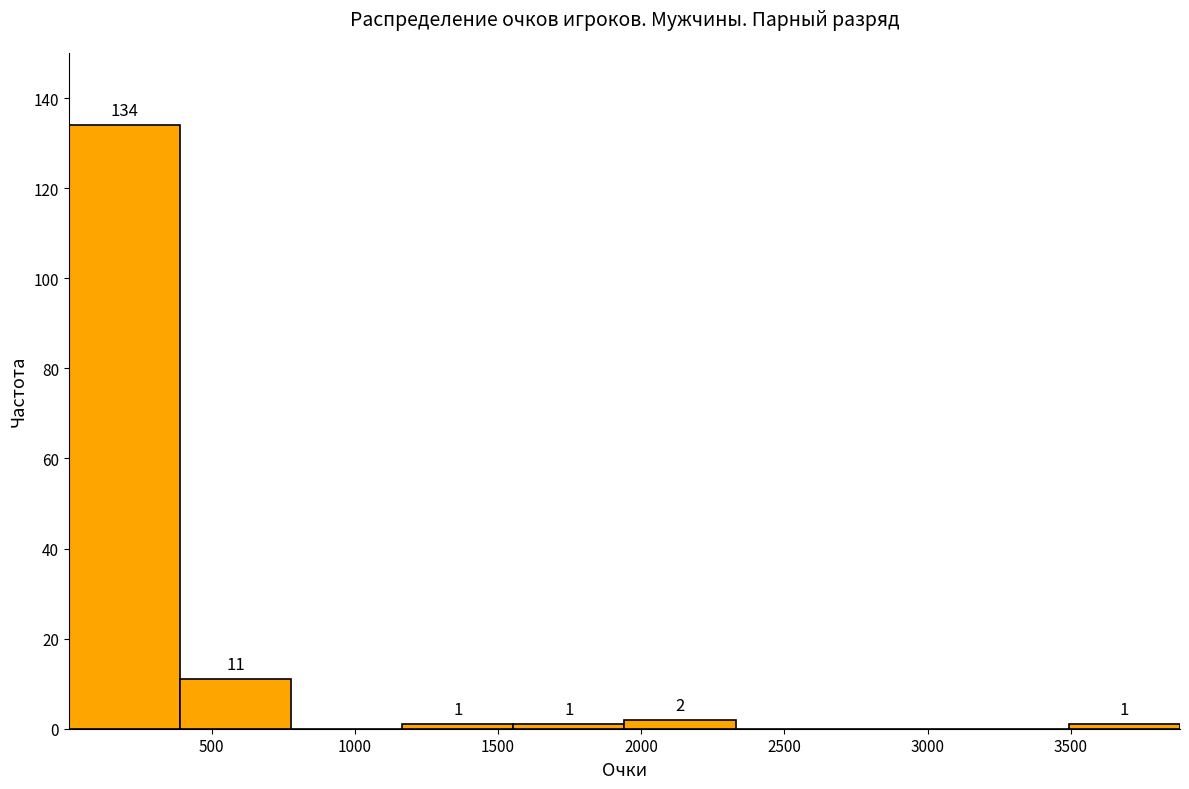

Which range on the x-axis has the tallest bar?

0 to 400